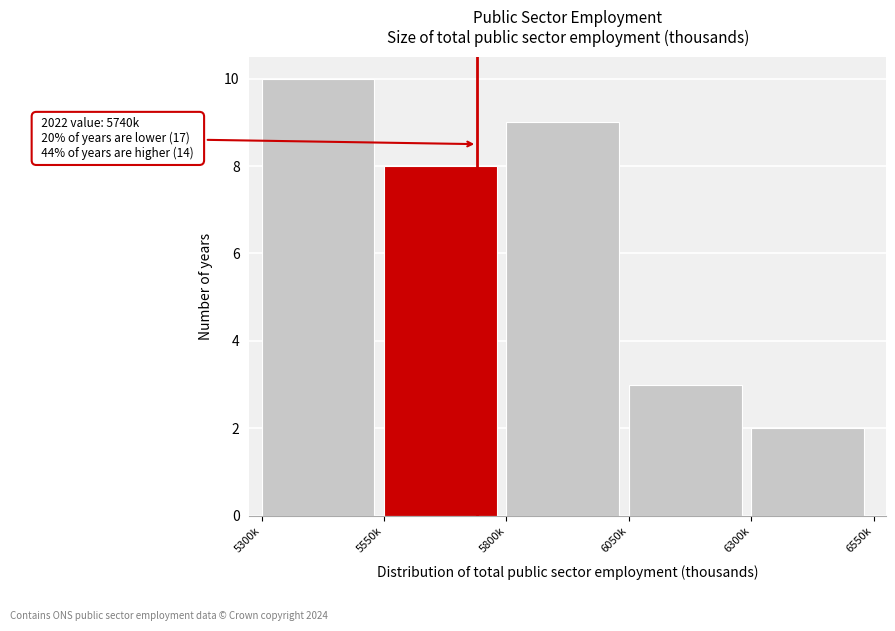

Reading right to left, transcribe all the data shown in this chart.

2	3	9	8	10